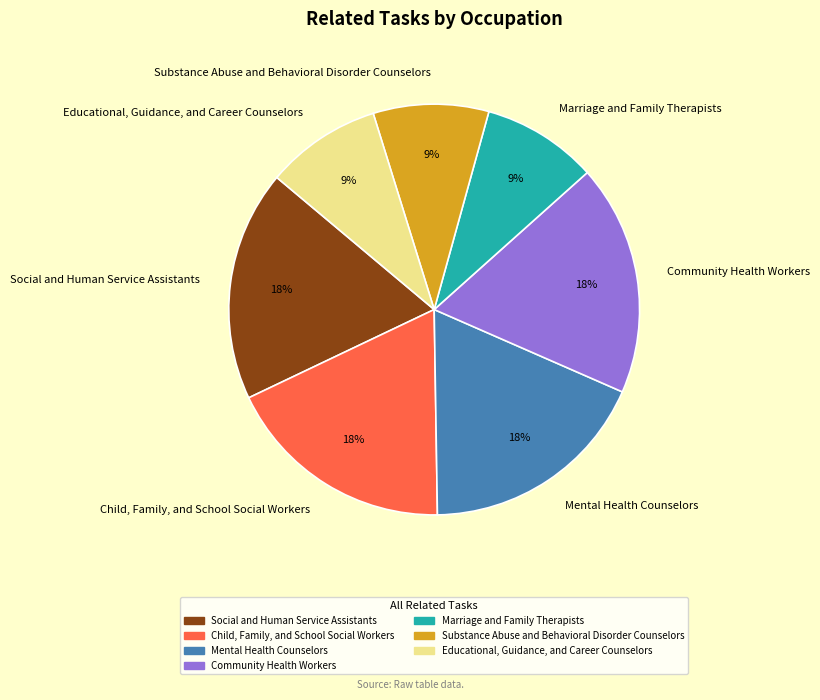

Count the number of slices in the pie.

7